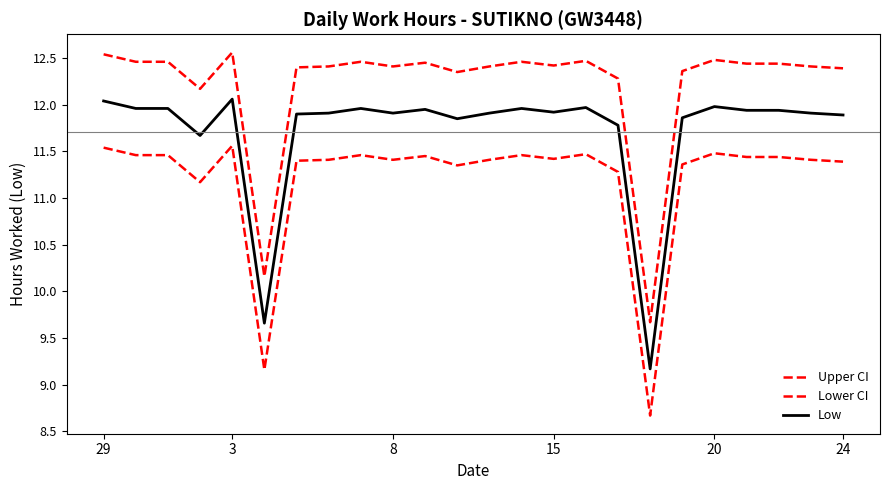

How many lines are shown in the chart?

3